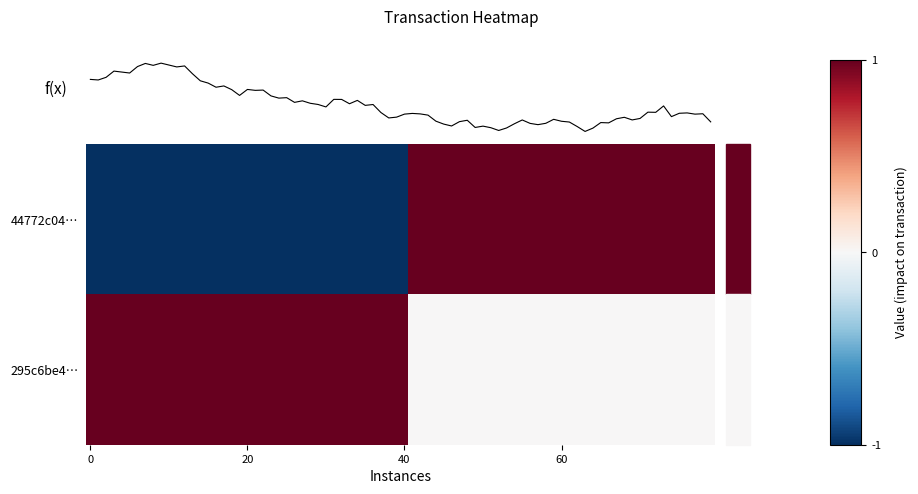

Which series has the widest spread of values?

44772c04ba4e655fa60cac366ad429d2d3a90f2